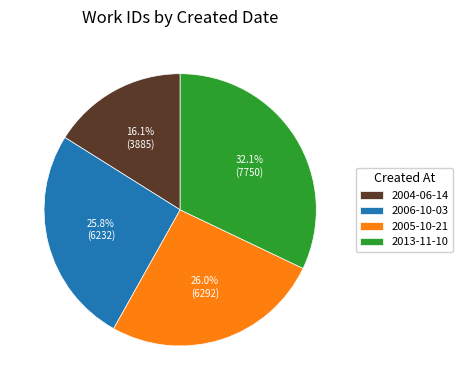

Count the number of slices in the pie.

4